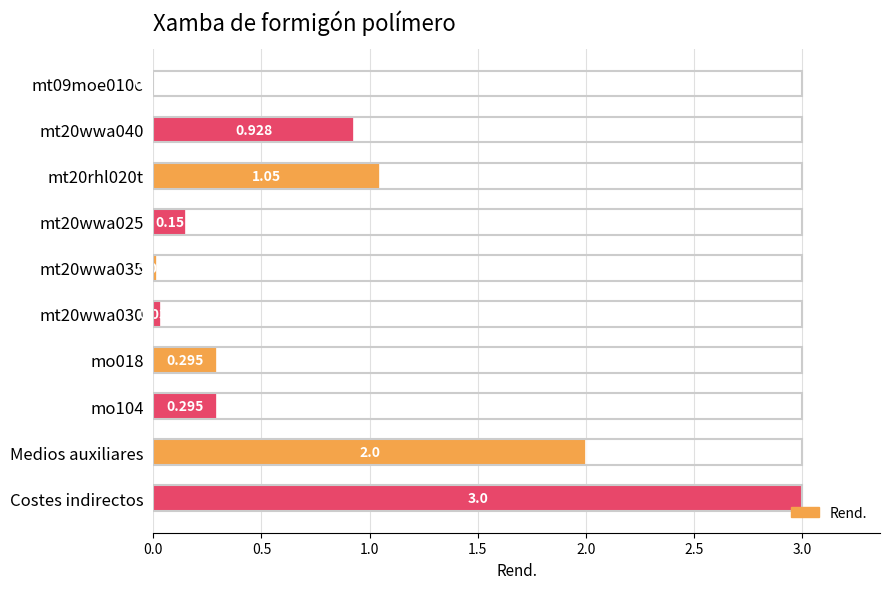

Between mo104 and Costes indirectos, which is larger?

Costes indirectos